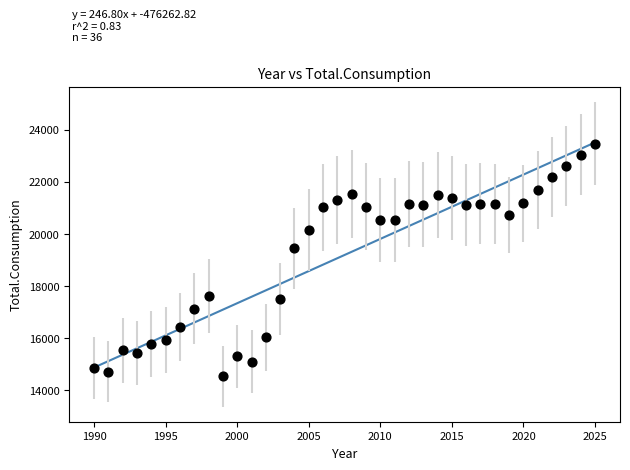

What is the range of Y values (max minus min)?

8921.5